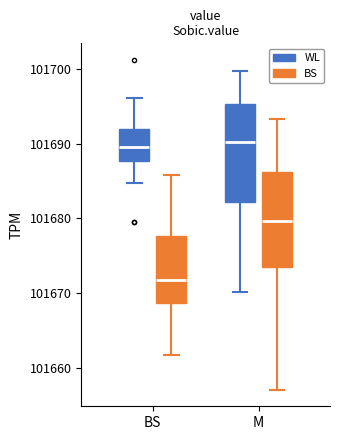

Reading left to right, transcribe this box plot: for each box, give where its median line is, the range the box spans, and where its two whiskers end, as read against the y-axis. The values are not printed on the chart, so give them approximately, as read against the axis.

BS (WL): median 101690, box 101688 to 101692, whiskers 101685 to 101696
BS (BS): median 101672, box 101669 to 101678, whiskers 101662 to 101686
M (WL): median 101690, box 101682 to 101695, whiskers 101670 to 101700
M (BS): median 101680, box 101673 to 101686, whiskers 101657 to 101693